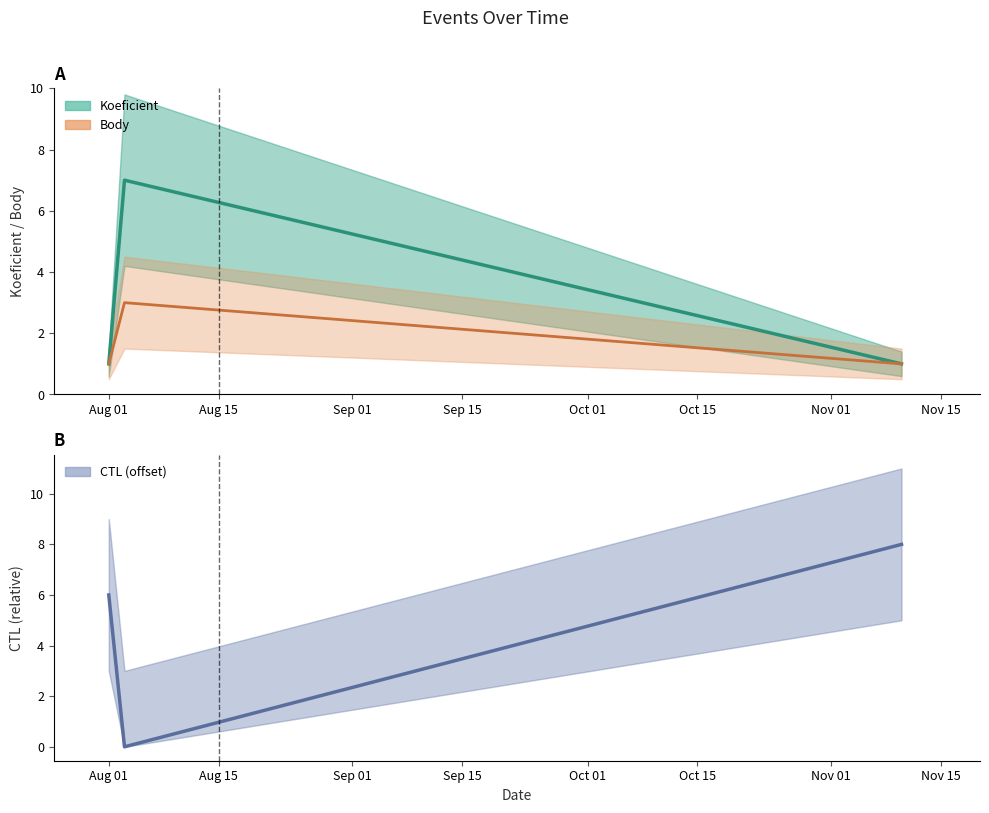

List the labels in order of Body value, smallest first.

2018-08-01, 2018-11-10, 2018-08-03